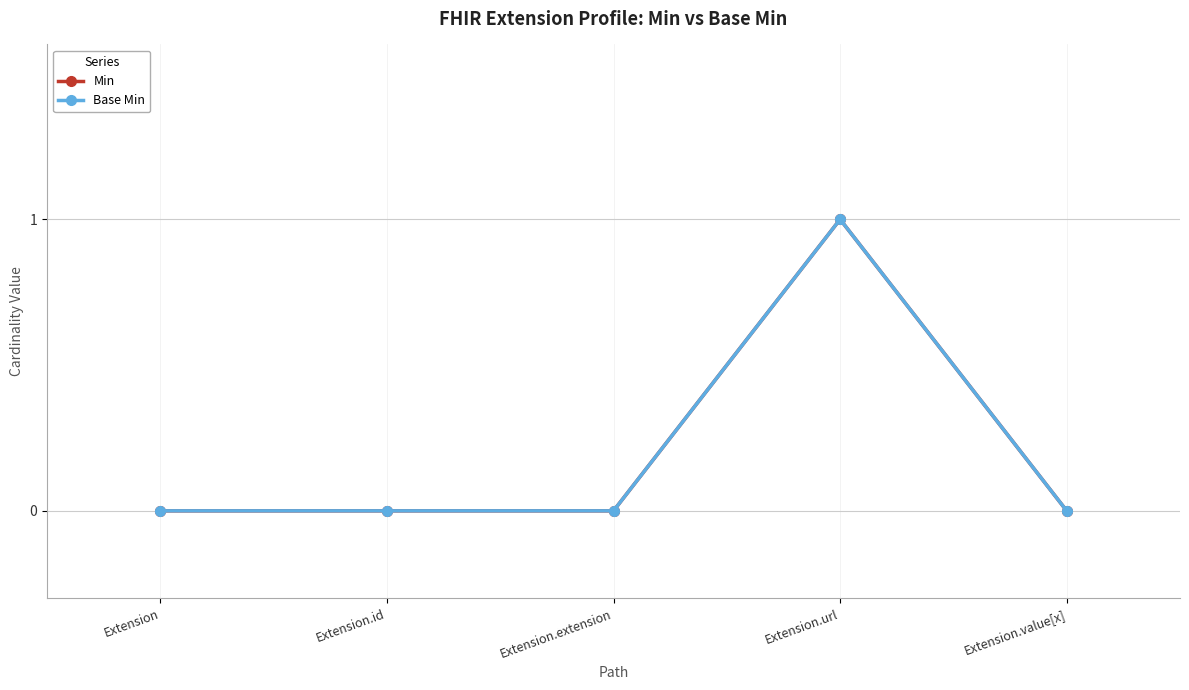

Is it true that Base Min equals 0 at Extension.value[x]?

True